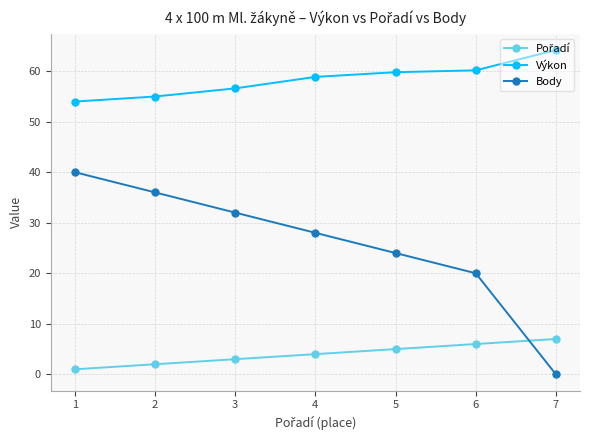

Is this an area chart (filled region under the line)?

No